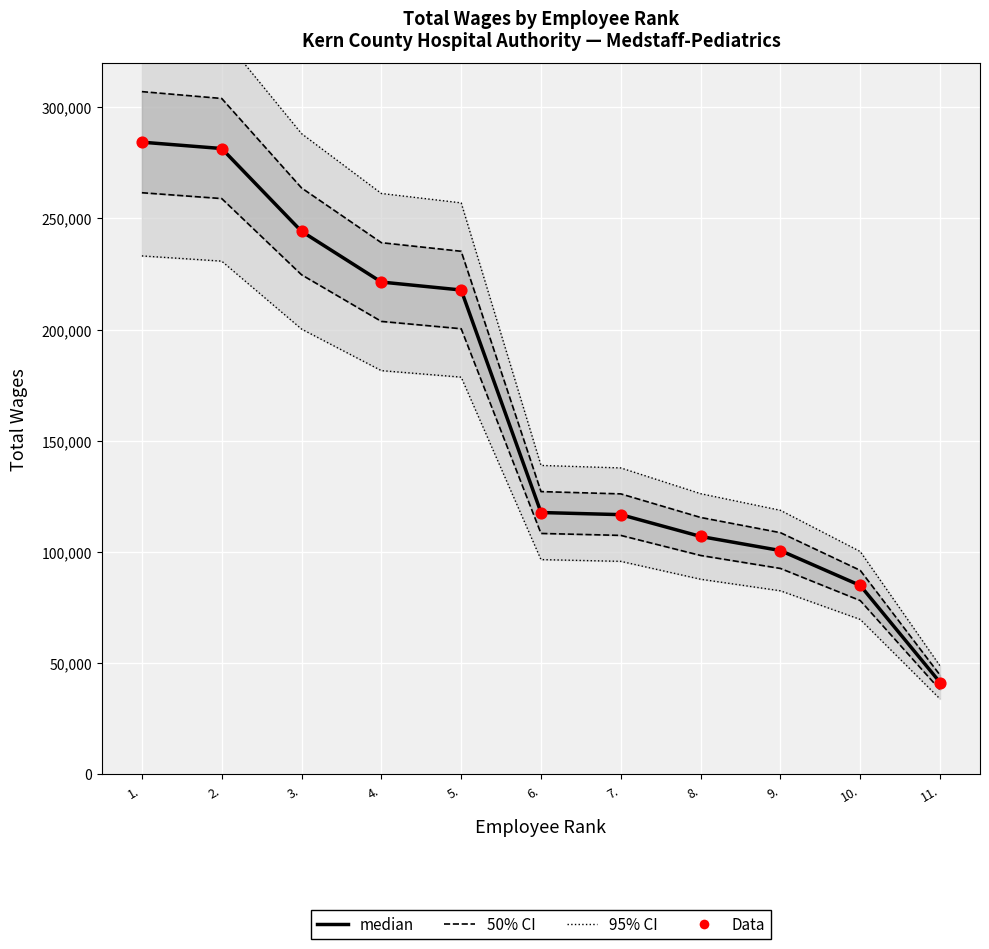

What are all the series names shown in the legend?

95% CI, 50% CI, median, Data